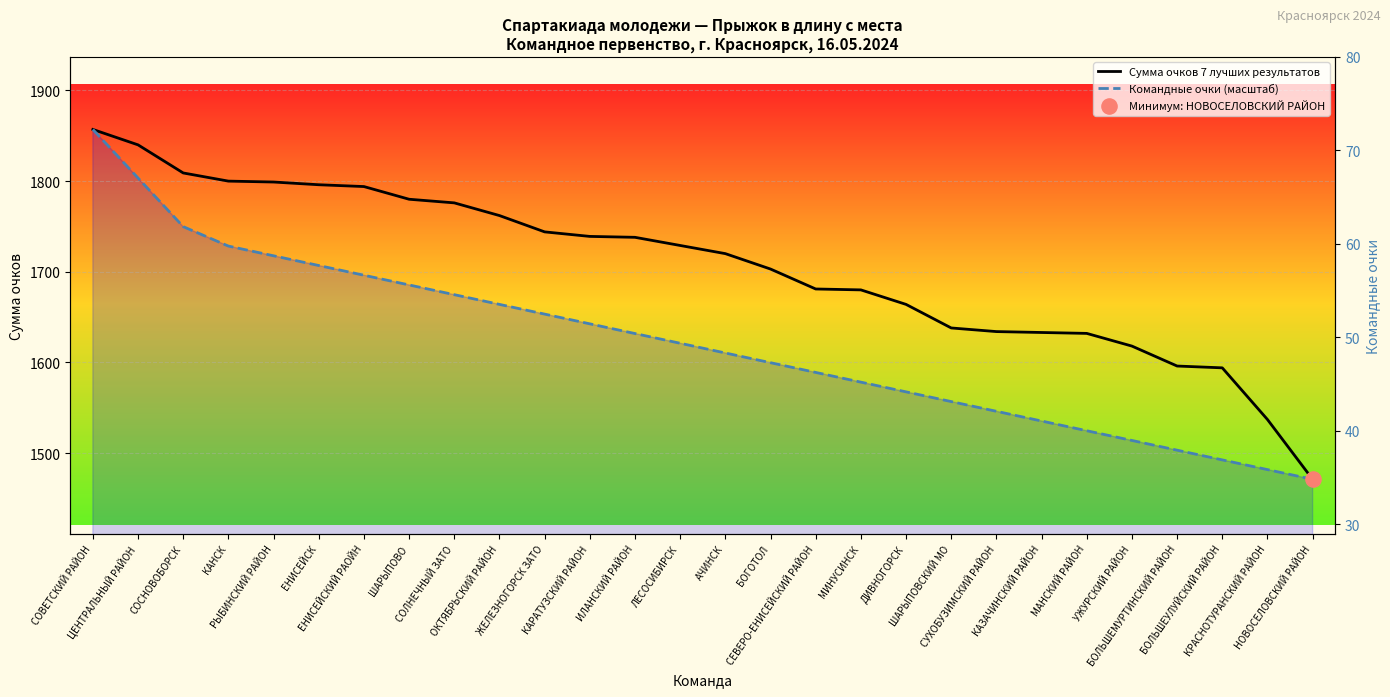

At which category is the sum across all series the highest?

СОВЕТСКИЙ РАЙОН